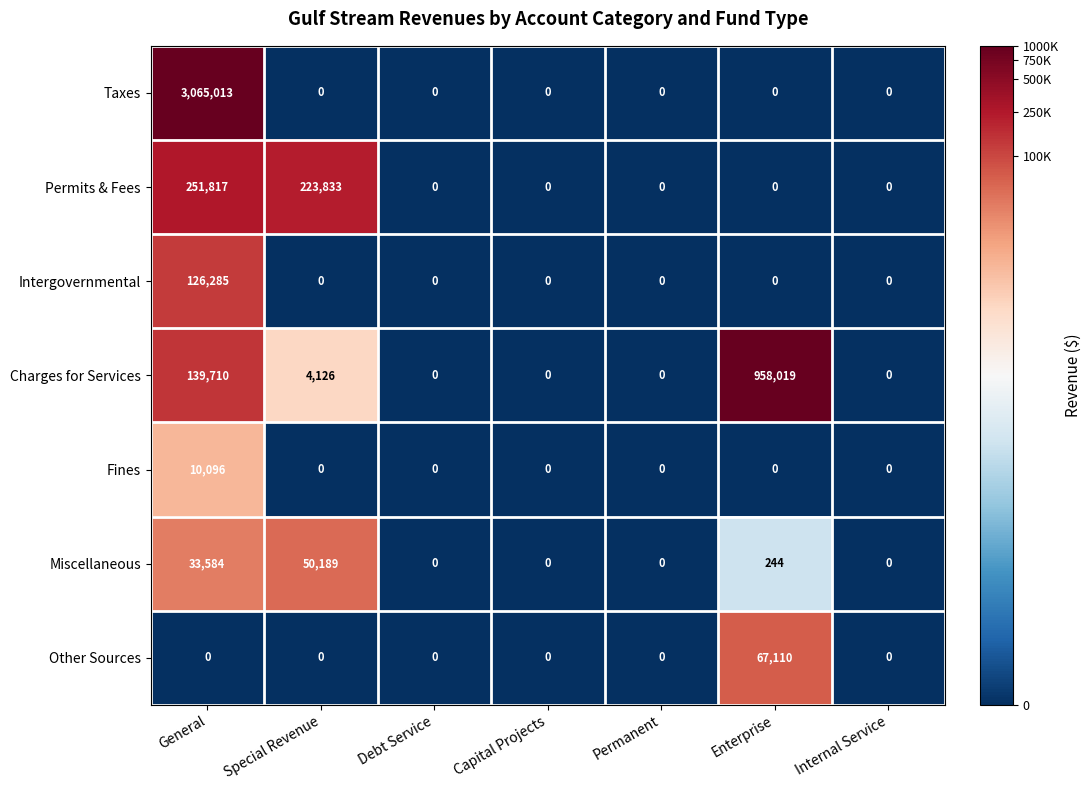

Rank the series by their maximum value, from highest to lowest.

Taxes, Charges for Services, Permits & Fees, Intergovernmental, Other Sources, Miscellaneous, Fines